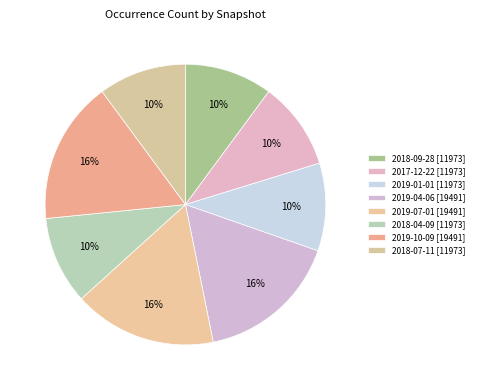

Approximately how many times larger is the value at 2018-09-28 compared to 2018-04-09?

1.0